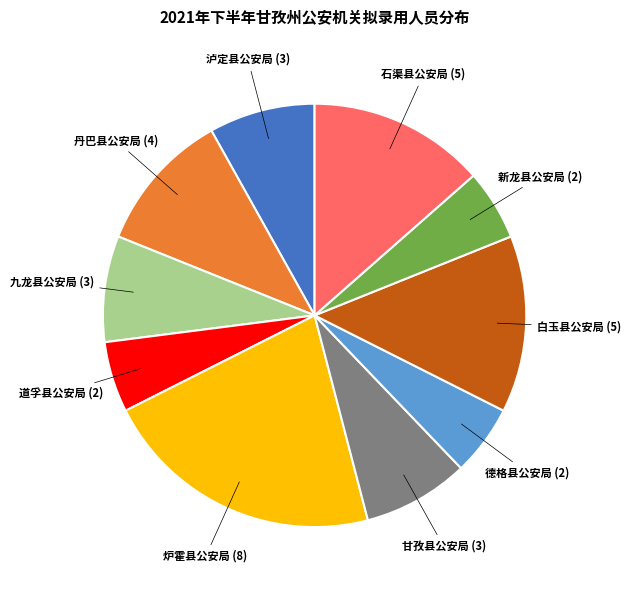

The 丹巴县公安局 slice represents 11% of the pie. True or false?

True